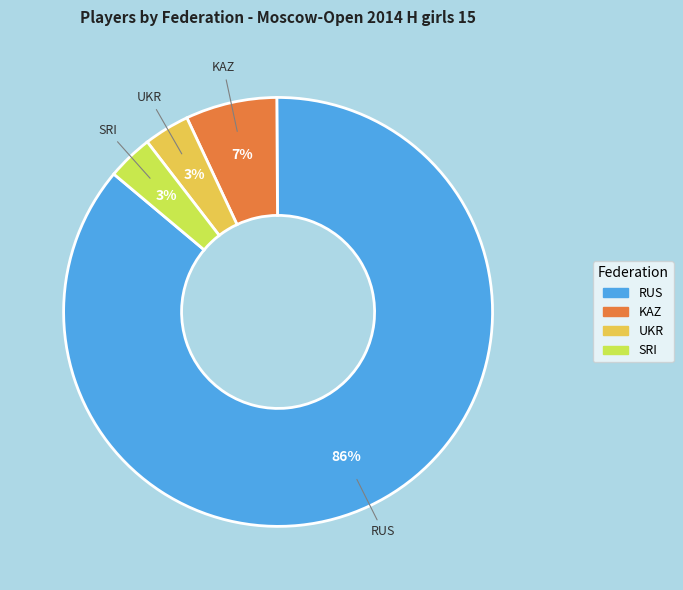

True or false: RUS accounts for 86% of the total.

True